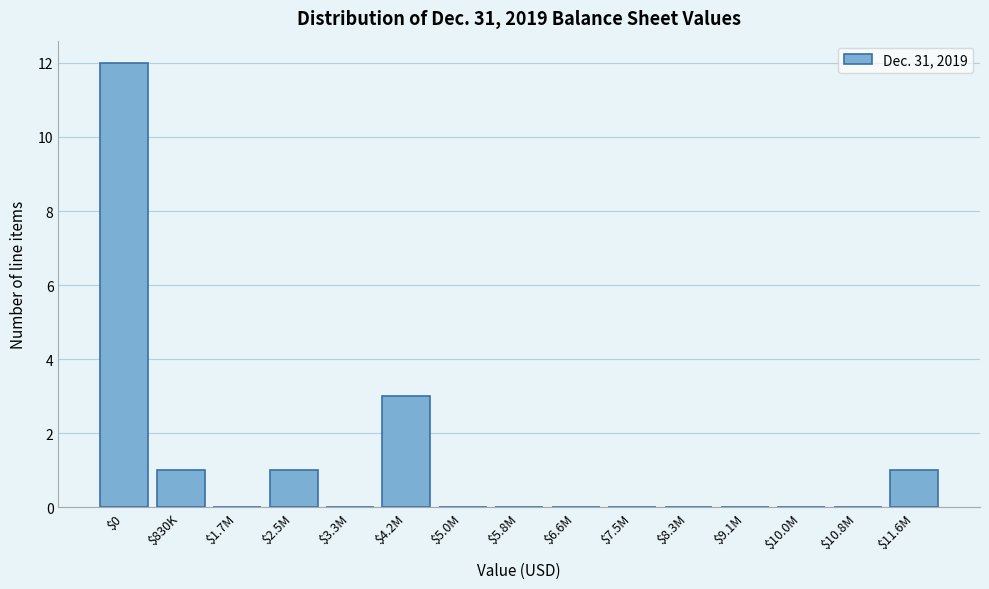

Where is the data nearest to the value 6?

$4.2M